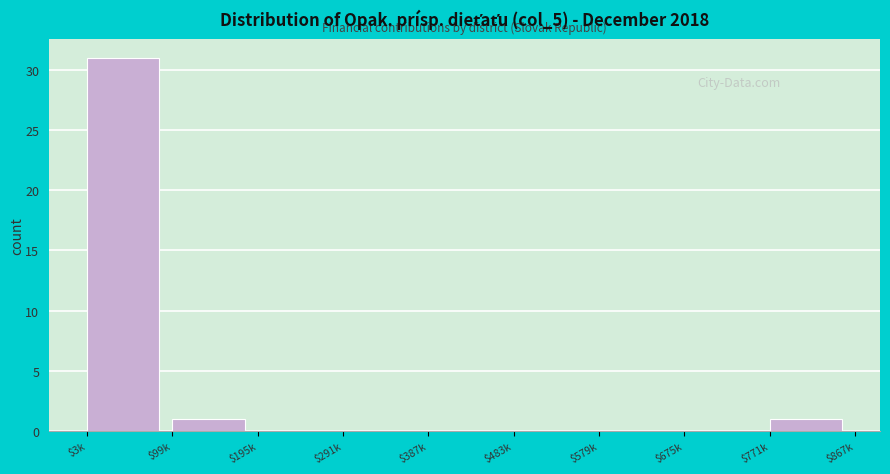

Which category has the highest value across all series?

$3k